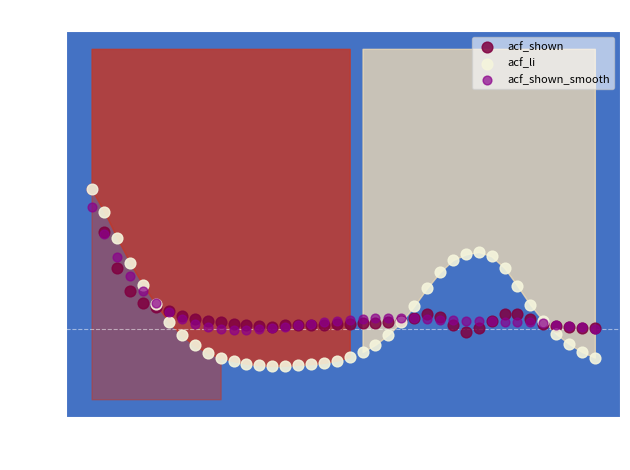

Which series reaches the minimum Y coordinate?

acf_li